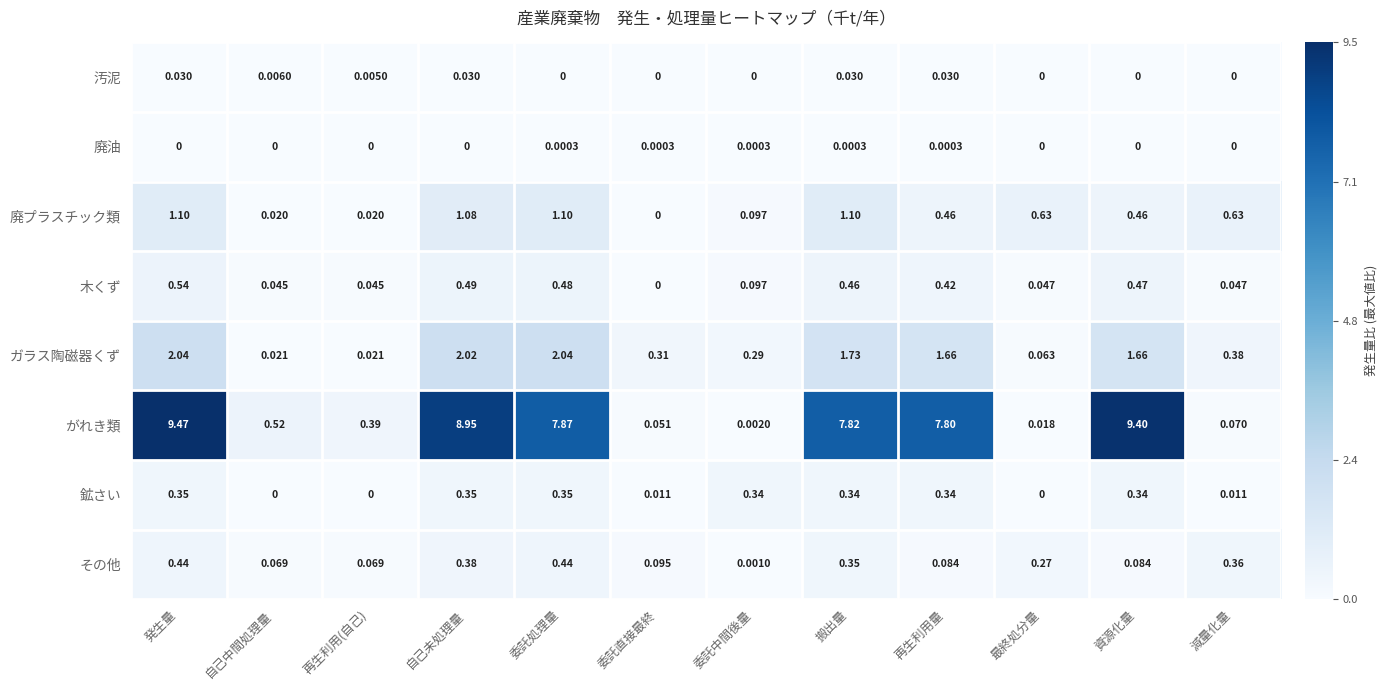

Which series has the largest total across all categories?

がれき類